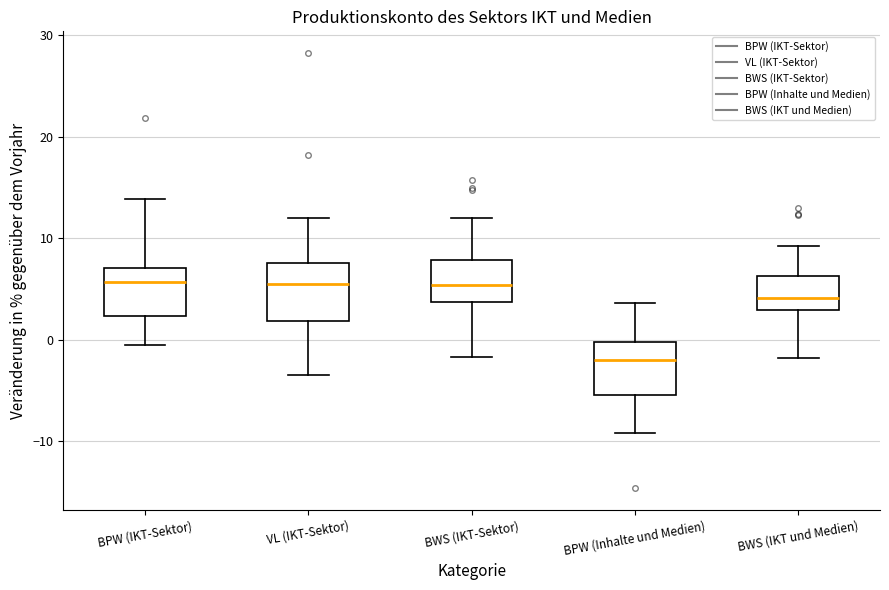

Reading left to right, transcribe this box plot: for each box, give where its median line is, the range the box spans, and where its two whiskers end, as read against the y-axis. The values are not printed on the chart, so give them approximately, as read against the axis.

BPW (IKT-Sektor): median 6, box 2 to 7, whiskers 0 to 14
VL (IKT-Sektor): median 5, box 2 to 8, whiskers -3 to 12
BWS (IKT-Sektor): median 5, box 4 to 8, whiskers -2 to 12
BPW (Inhalte und Medien): median -2, box -5 to 0, whiskers -9 to 4
BWS (IKT und Medien): median 4, box 3 to 6, whiskers -2 to 9